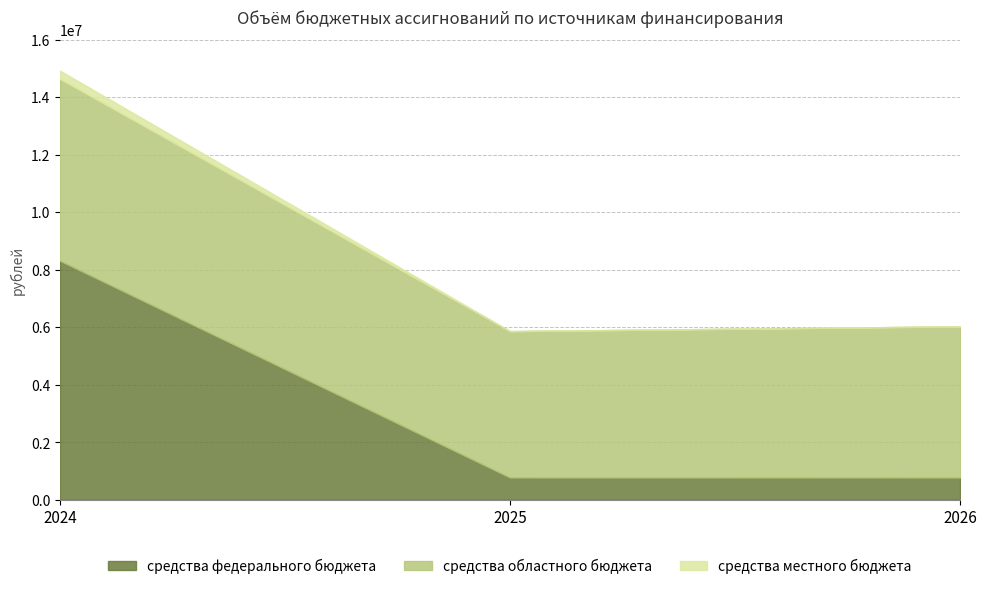

What is the highest value of the средства федерального бюджета series?

8313700